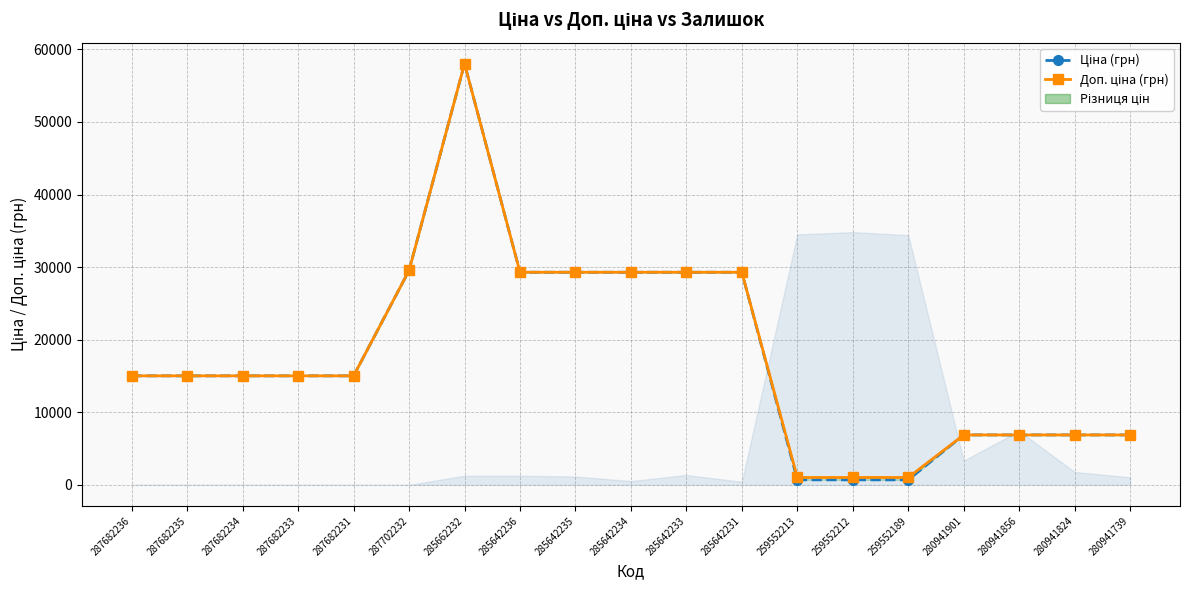

Reading left to right, transcribe all the data shown in this chart.

Ціна (грн): 287682236=15019.2	287682235=15019.2	287682234=15019.2	287682233=15019.2	287682231=15019.2	287702232=29548.9	285662232=58037.0	285642236=29294.9	285642235=29294.9	285642234=29294.9	285642233=29294.9	285642231=29294.9	259552213=689.1	259552212=689.1	259552189=689.1	280941901=6879.5	280941856=6879.5	280941824=6879.5	280941739=6879.5
Доп. ціна (грн): 287682236=15019.2	287682235=15019.2	287682234=15019.2	287682233=15019.2	287682231=15019.2	287702232=29548.9	285662232=58037.0	285642236=29294.9	285642235=29294.9	285642234=29294.9	285642233=29294.9	285642231=29294.9	259552213=1017.8	259552212=1017.8	259552189=1017.8	280941901=6879.5	280941856=6879.5	280941824=6879.5	280941739=6879.5